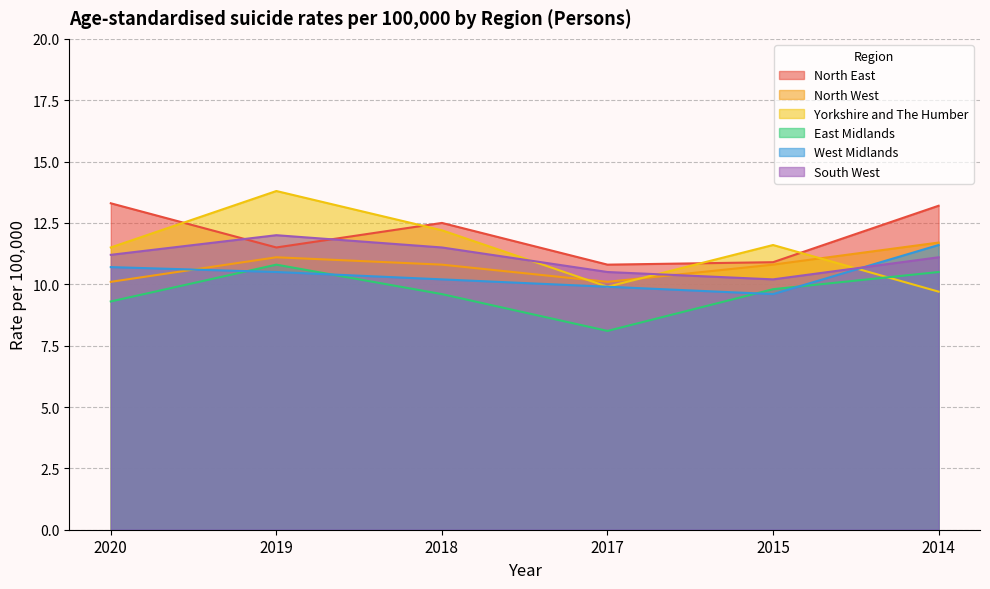

How many categories are shown in the chart?

6